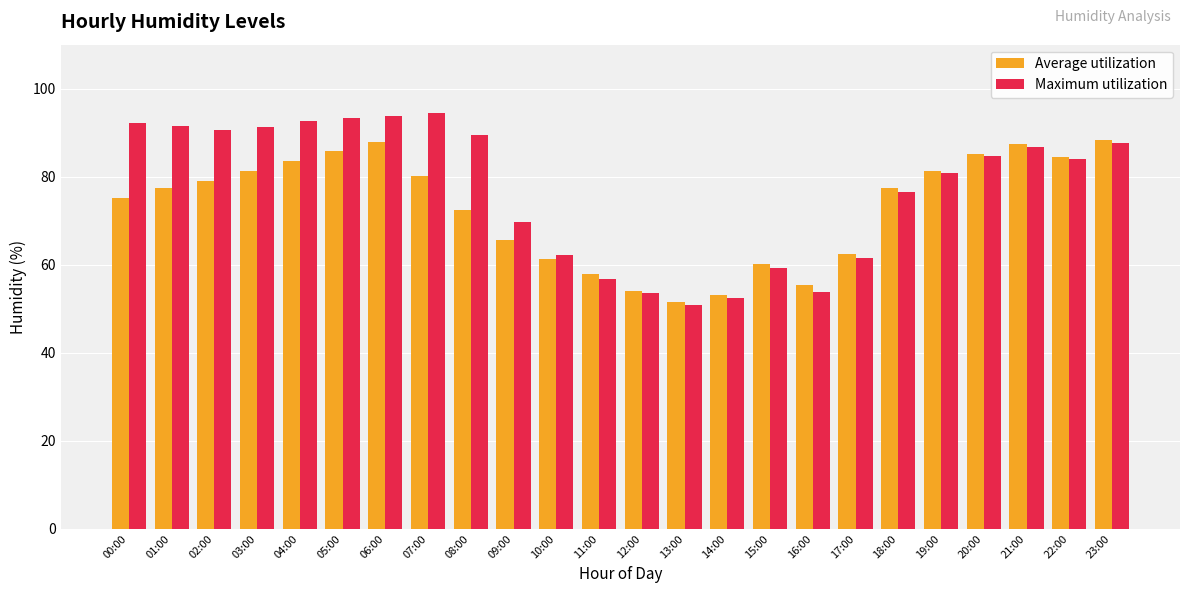

True or false: Average utilization has a value of 111.8 at 19:00.

False